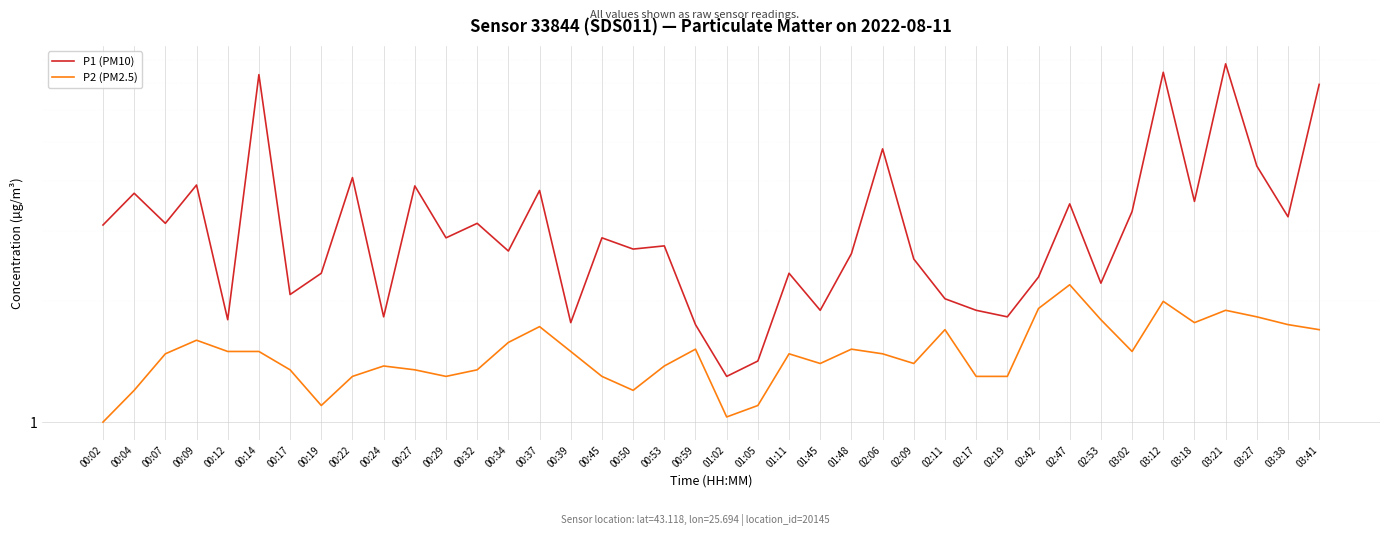

True or false: P2 (PM2.5) and P1 (PM10) cross at least once.

False